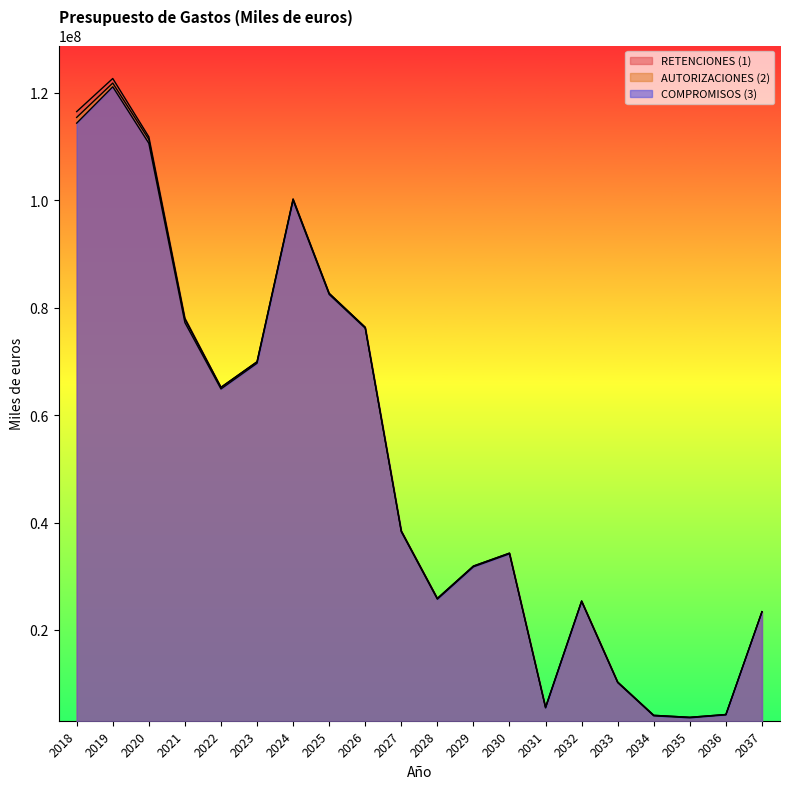

True or false: COMPROMISOS (3) and RETENCIONES (1) intersect in this chart.

False